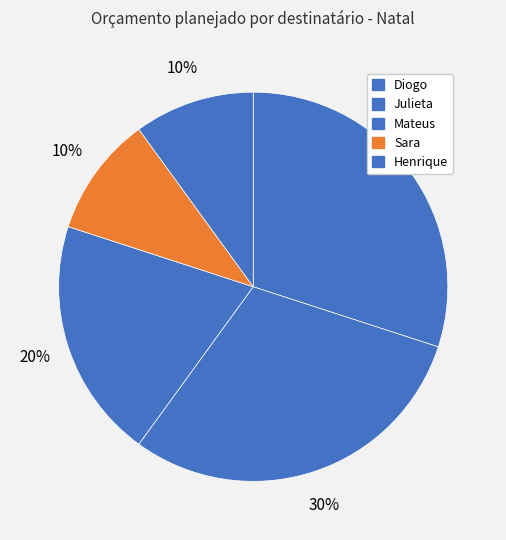

Is Julieta the majority of the pie?

No